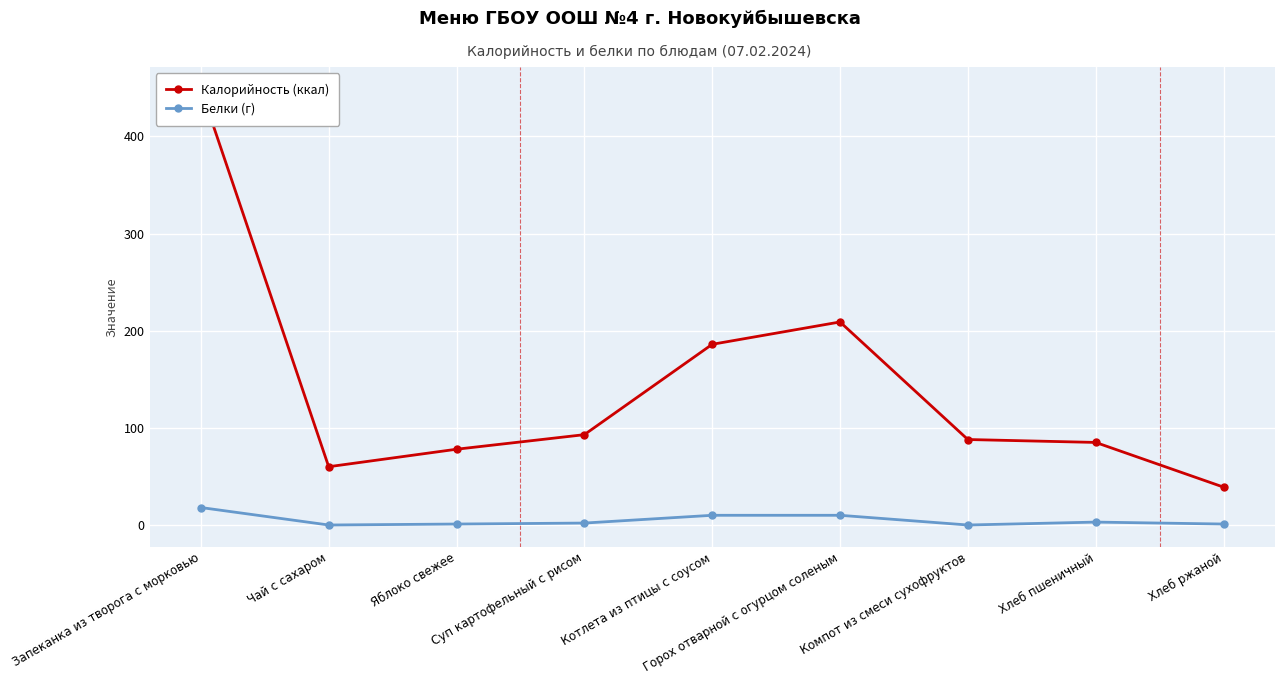

True or false: Калорийность (ккал) and Белки (г) cross at least once.

False